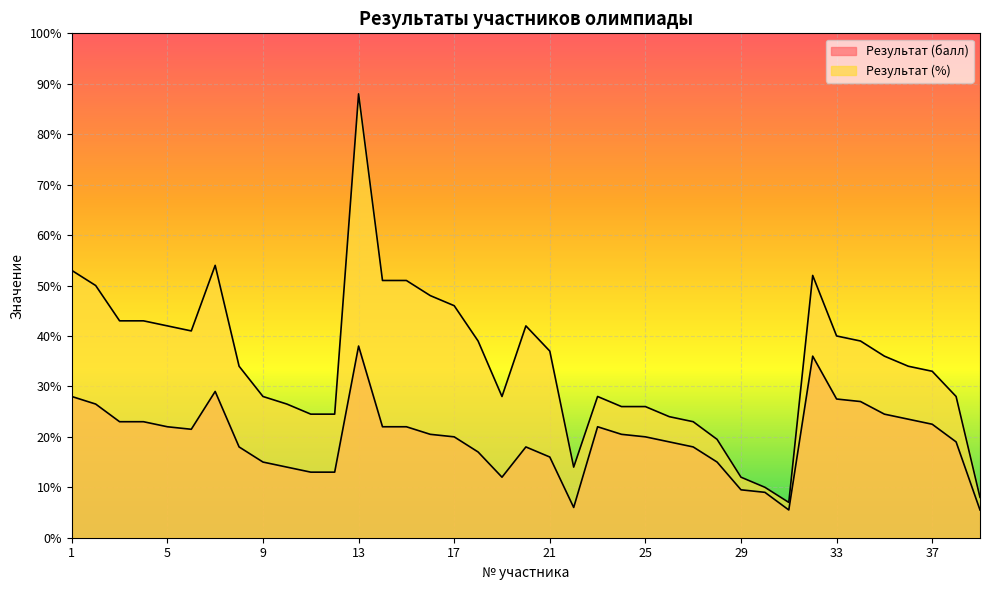

What is the smallest value displayed?

5.5